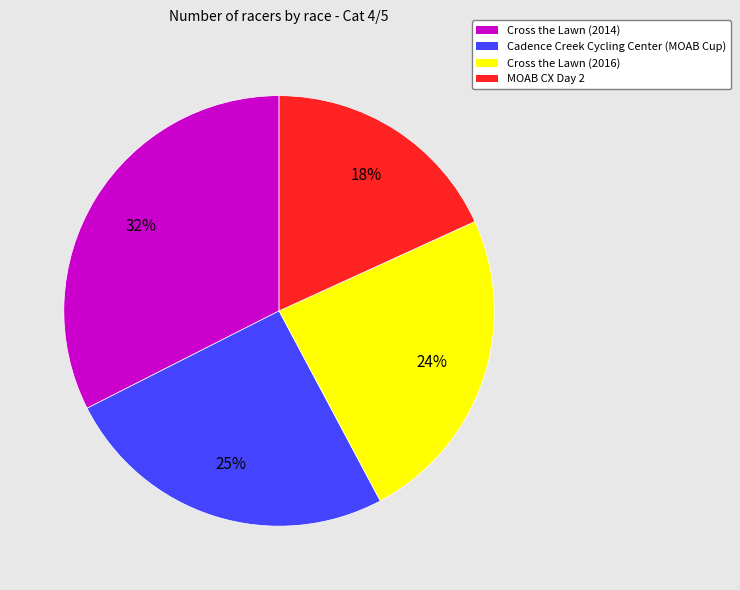

To the nearest percent, what is the average slice percentage?

25%